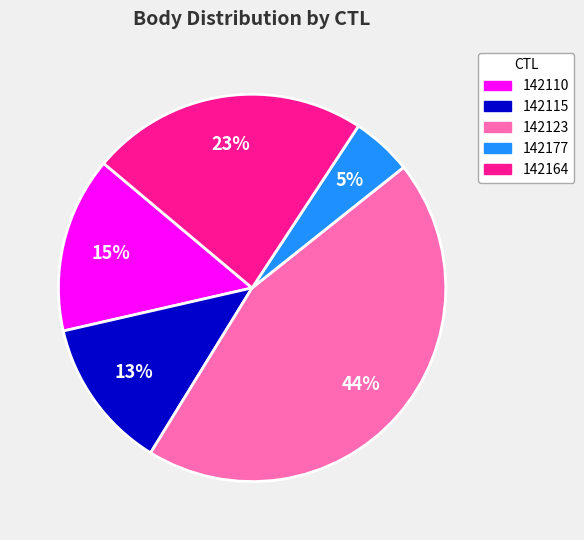

To the nearest percent, what is the difference between the largest and smallest slice percentages?

39%